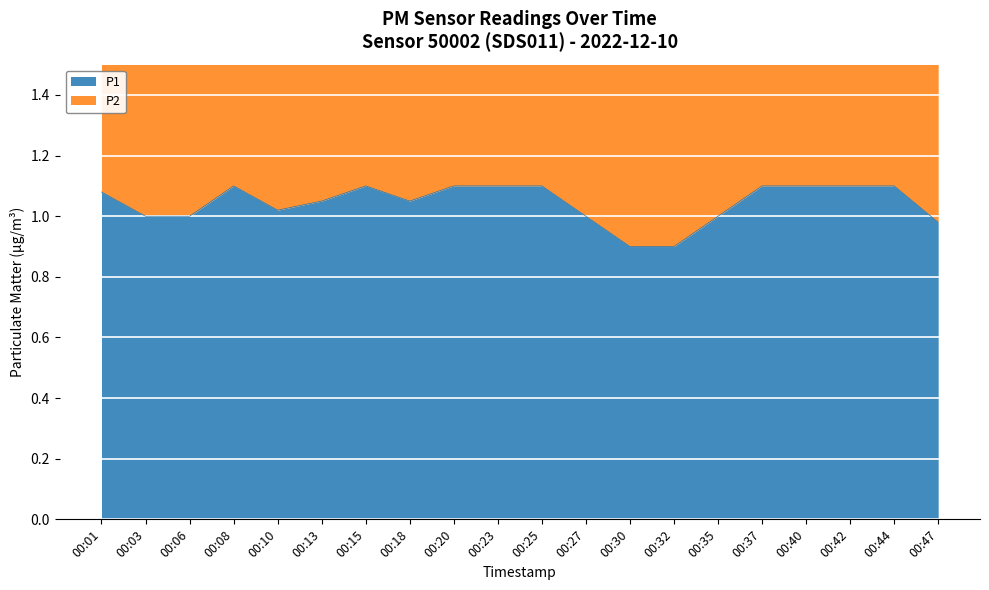

At which category does P1 reach its first local peak?

00:08